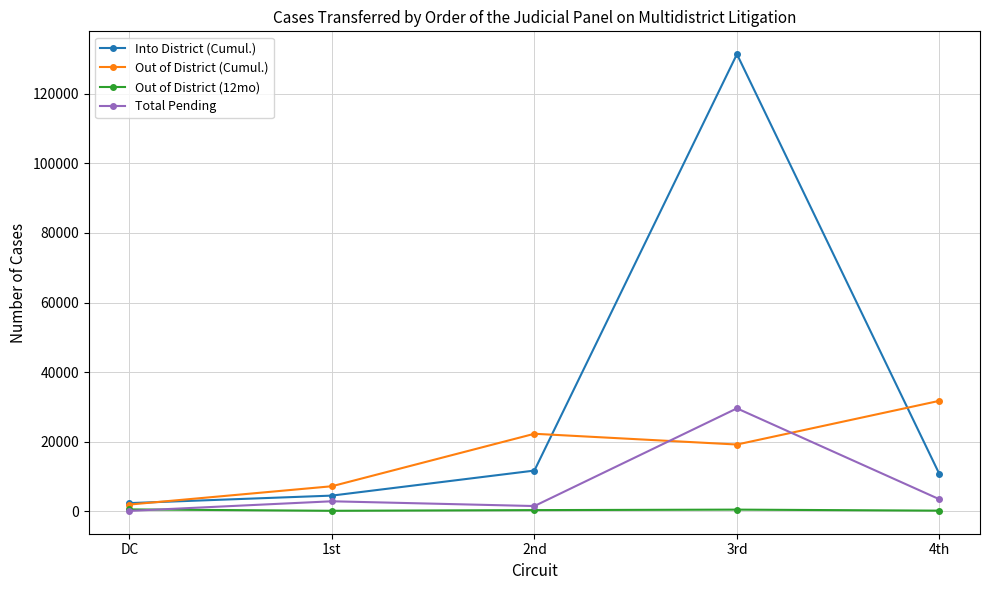

Where is the first local minimum for Total Pending?

2nd